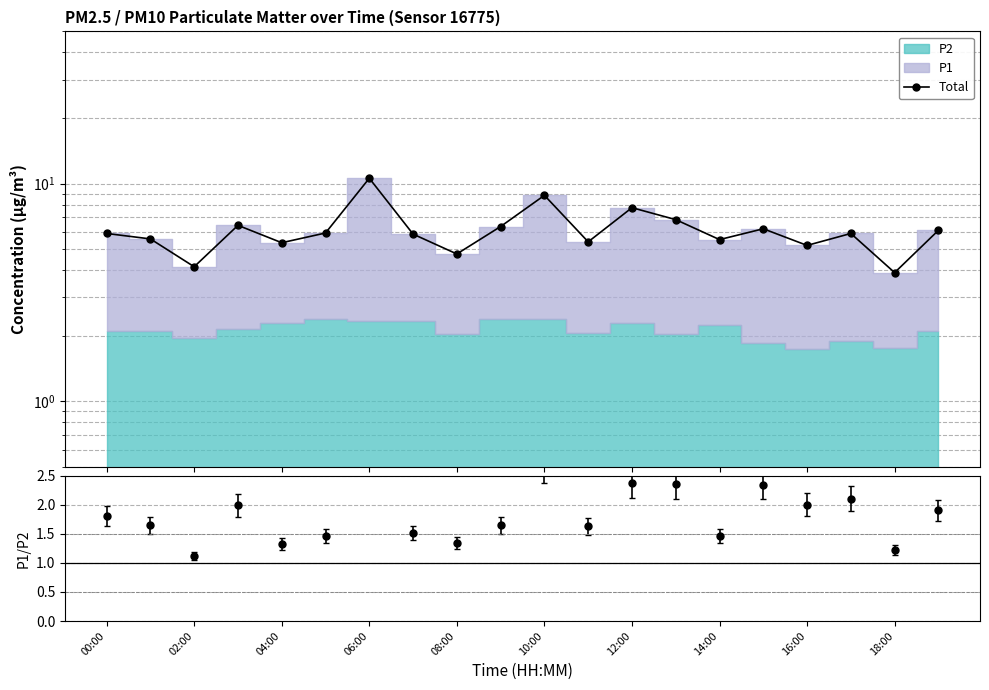

At which label is the value closest to 7?

13